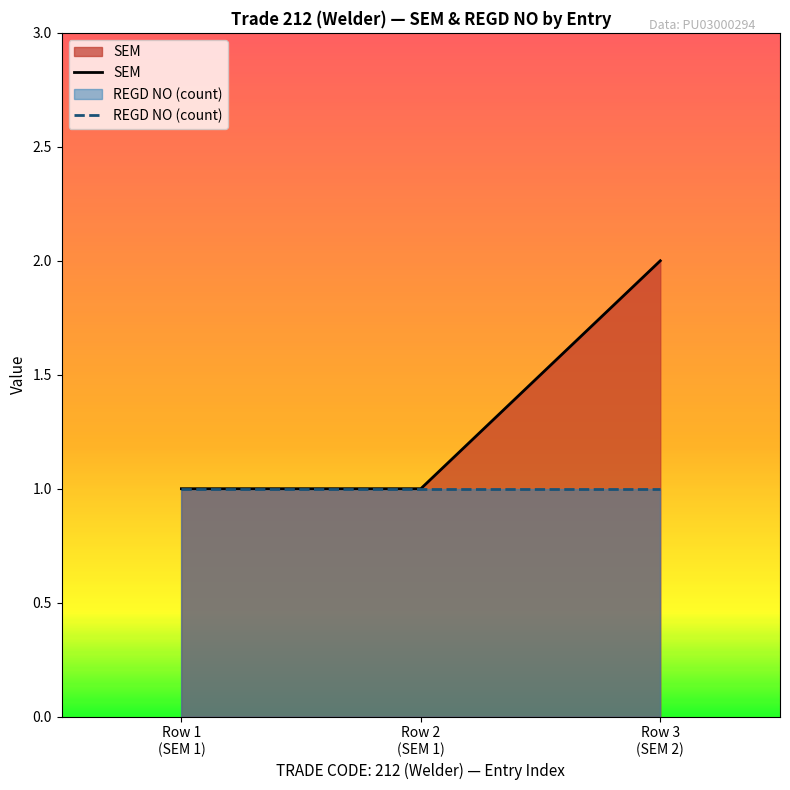

List the series in order of their overall mean, lowest first.

REGD NO (count), SEM